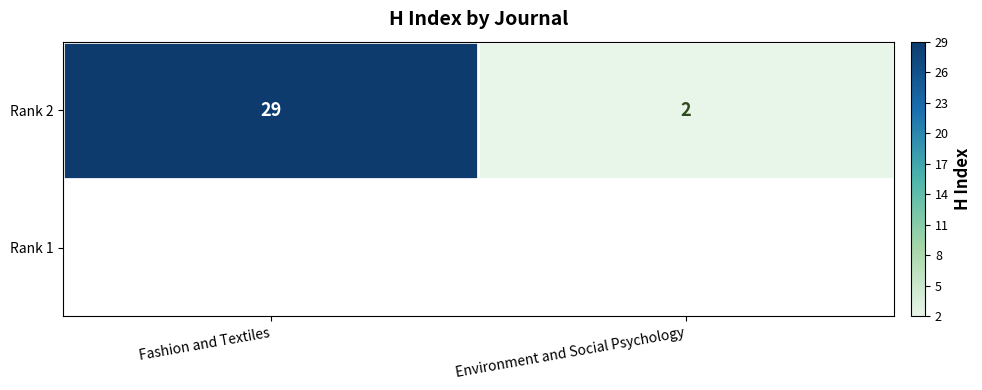

At which label is the value closest to 15?

Environment and Social Psychology